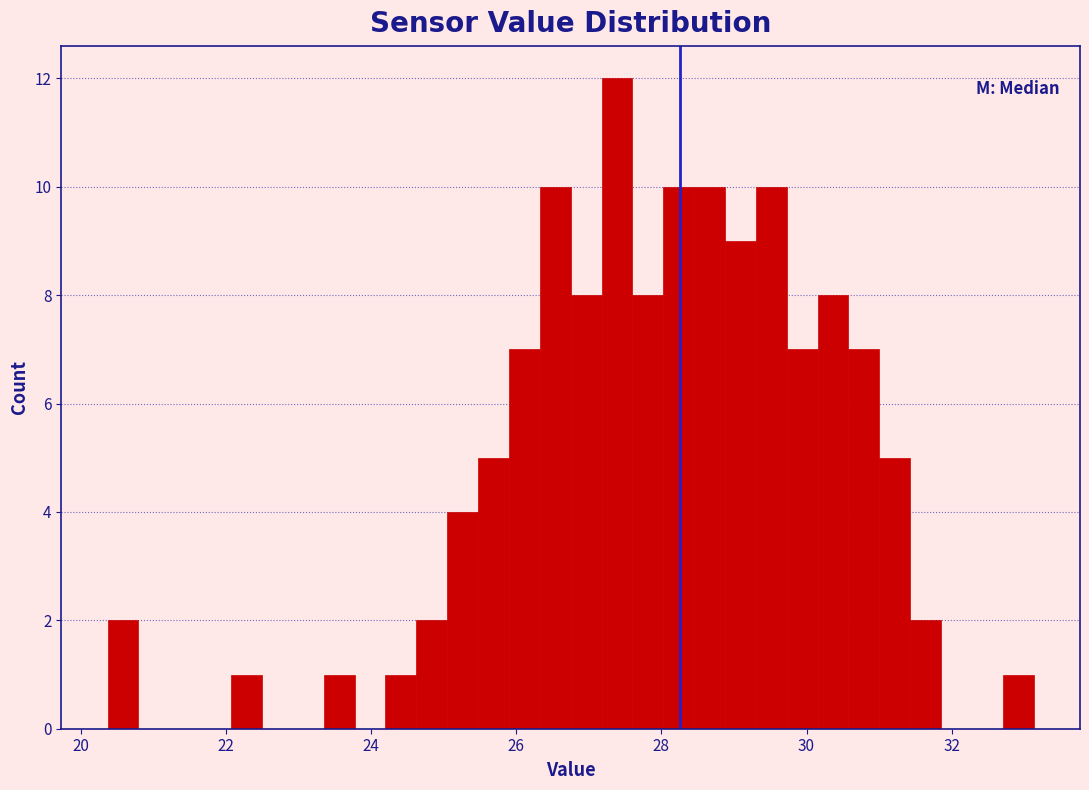

Around what value on the x-axis is the tallest bar? Give the approximate position of its centre, as read against the axis.

27.4